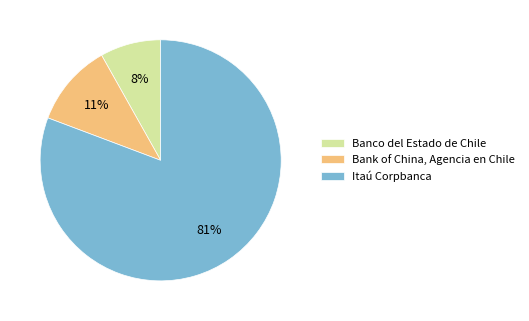

Is it true that Bank of China, Agencia en Chile is 26% of the pie?

False